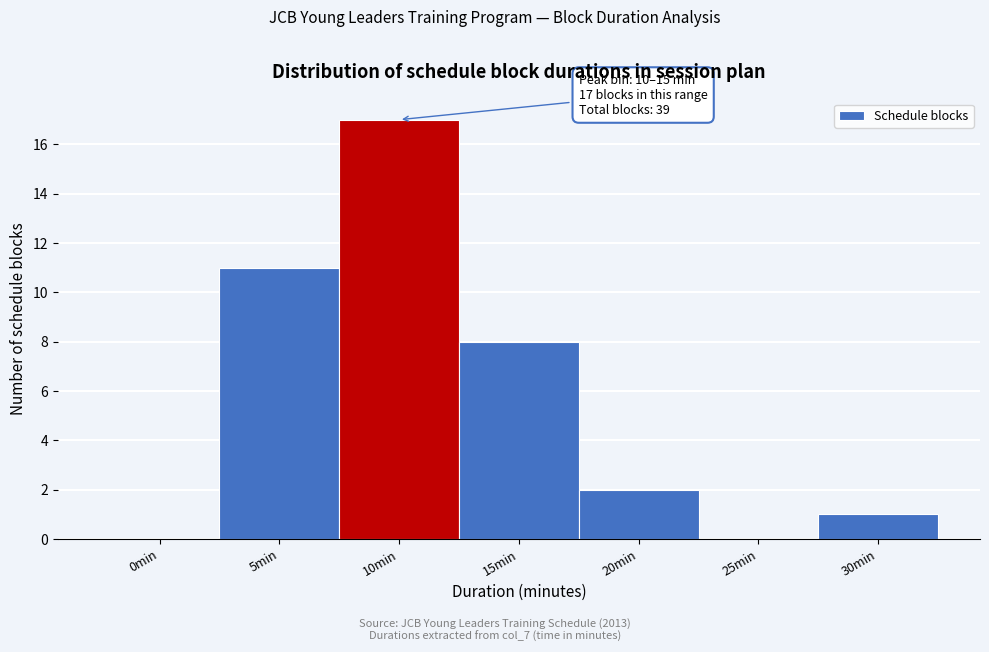

Reading left to right, transcribe all the data shown in this chart.

0min=0	5min=11	10min=17	15min=8	20min=2	25min=0	30min=1